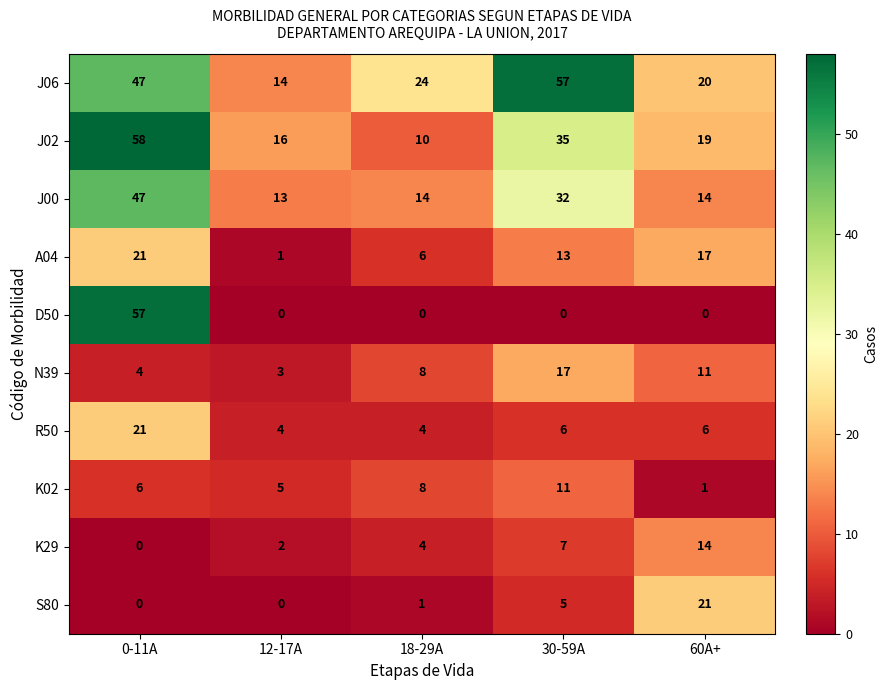

How many data points in D50 are above 0?

1